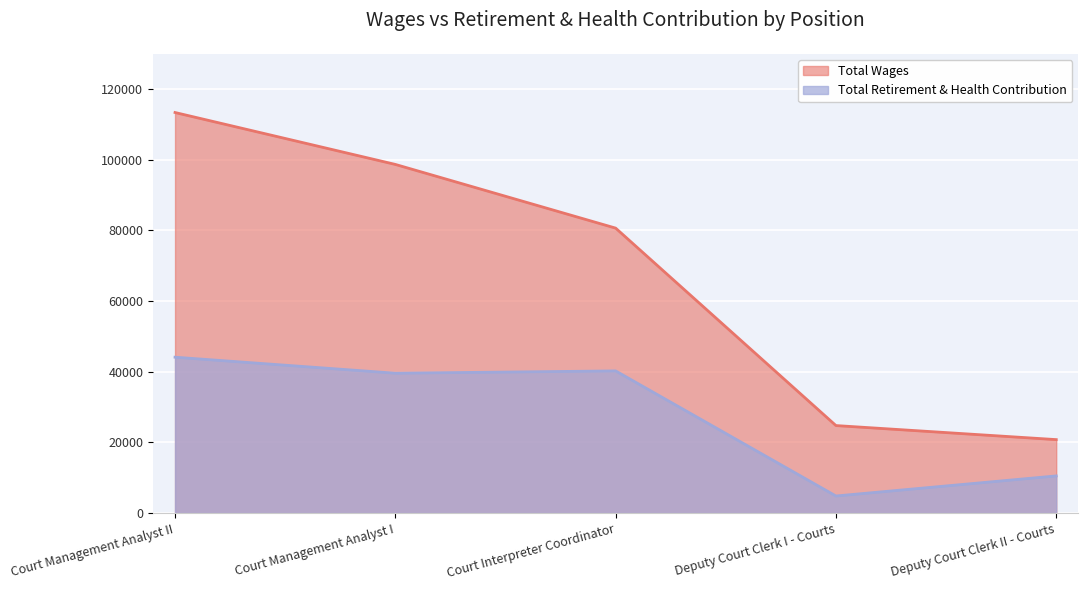

Reading left to right, extract all data points from this chart.

Total Wages: Court Management Analyst II=113375	Court Management Analyst I=98679	Court Interpreter Coordinator=80649	Deputy Court Clerk I - Courts=24756	Deputy Court Clerk II - Courts=20778
Total Retirement & Health Contribution: Court Management Analyst II=44109	Court Management Analyst I=39577	Court Interpreter Coordinator=40228	Deputy Court Clerk I - Courts=4818	Deputy Court Clerk II - Courts=10502